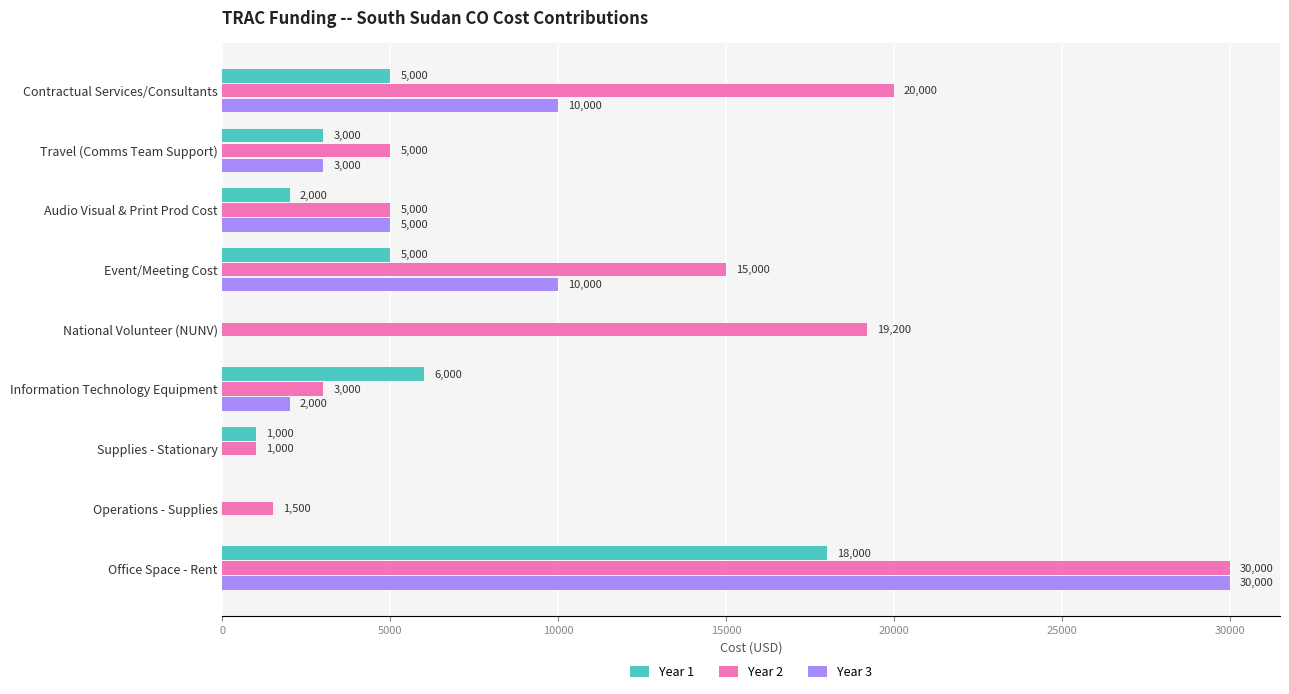

At which category is the sum across all series the highest?

Office Space - Rent